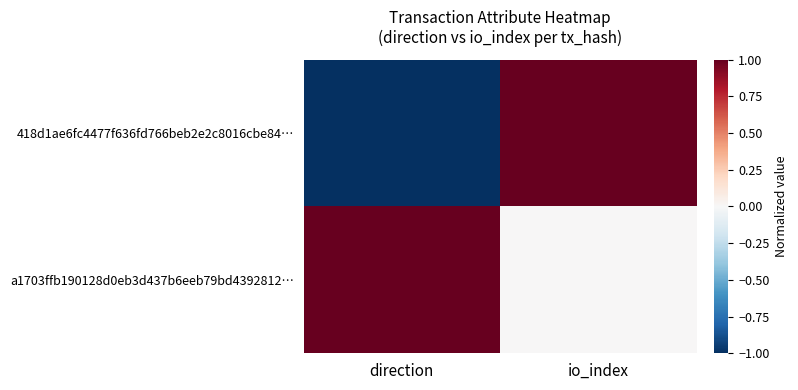

What is the minimum value shown in the chart?

-1.0